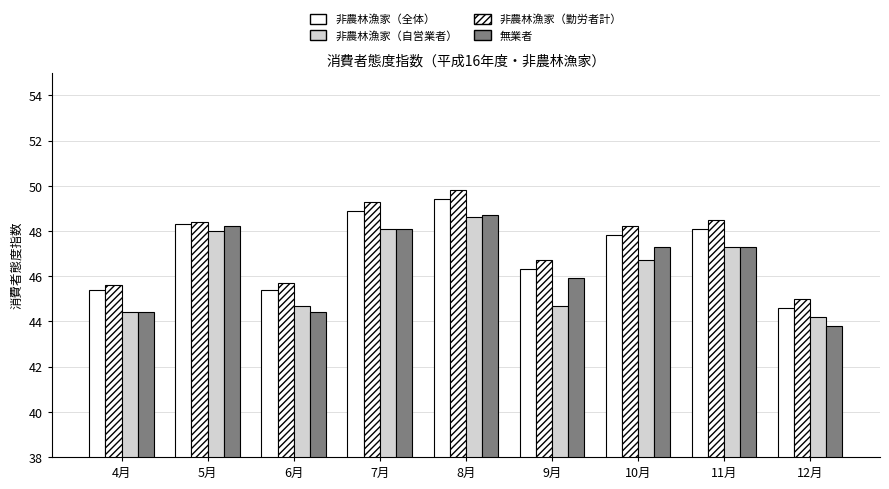

What is the label of the 7th bar from the left?

10月